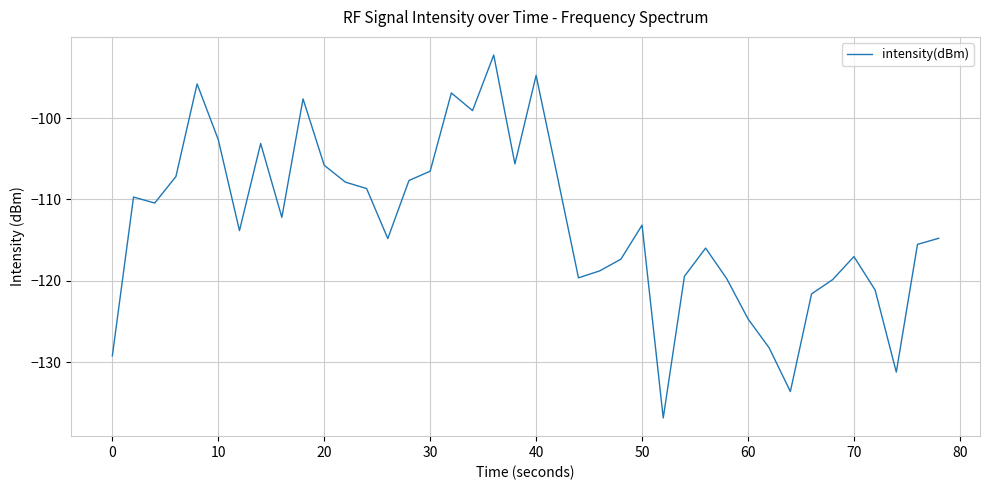

What is the greatest value displayed?

-92.2